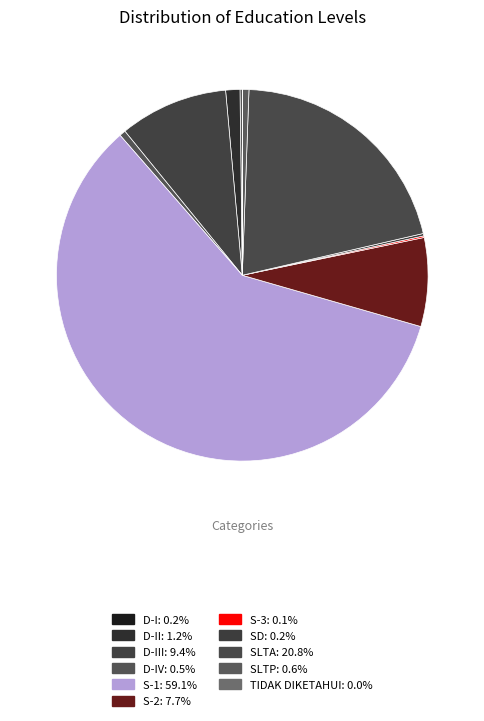

How many slices are in this pie chart?

11